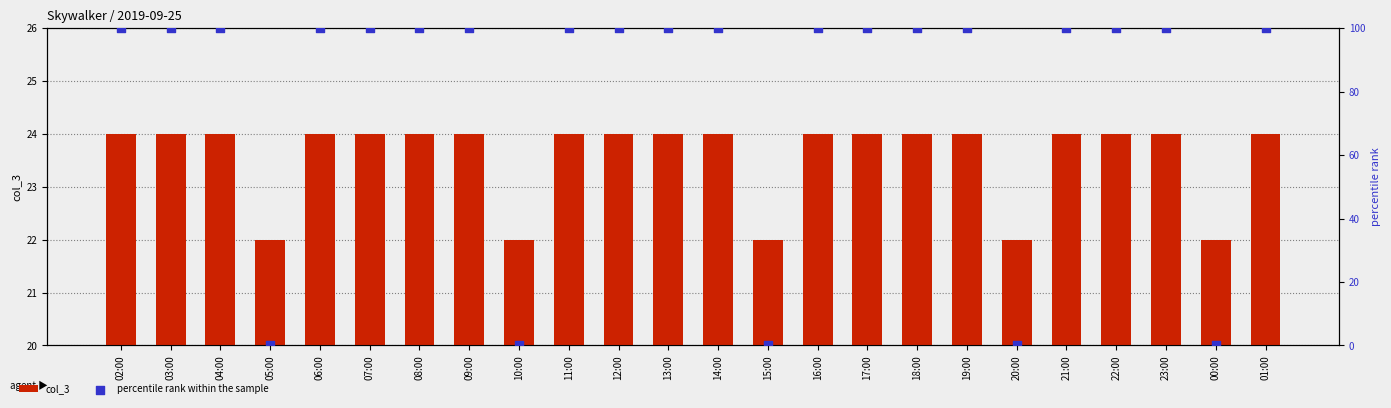

At which category is the sum across all series the highest?

02:00